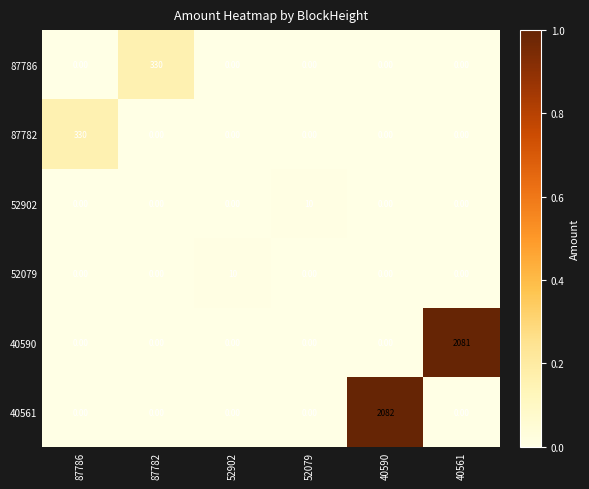

Is the value of 52079 at 52902 greater than the value of 87786 at 87786?

Yes